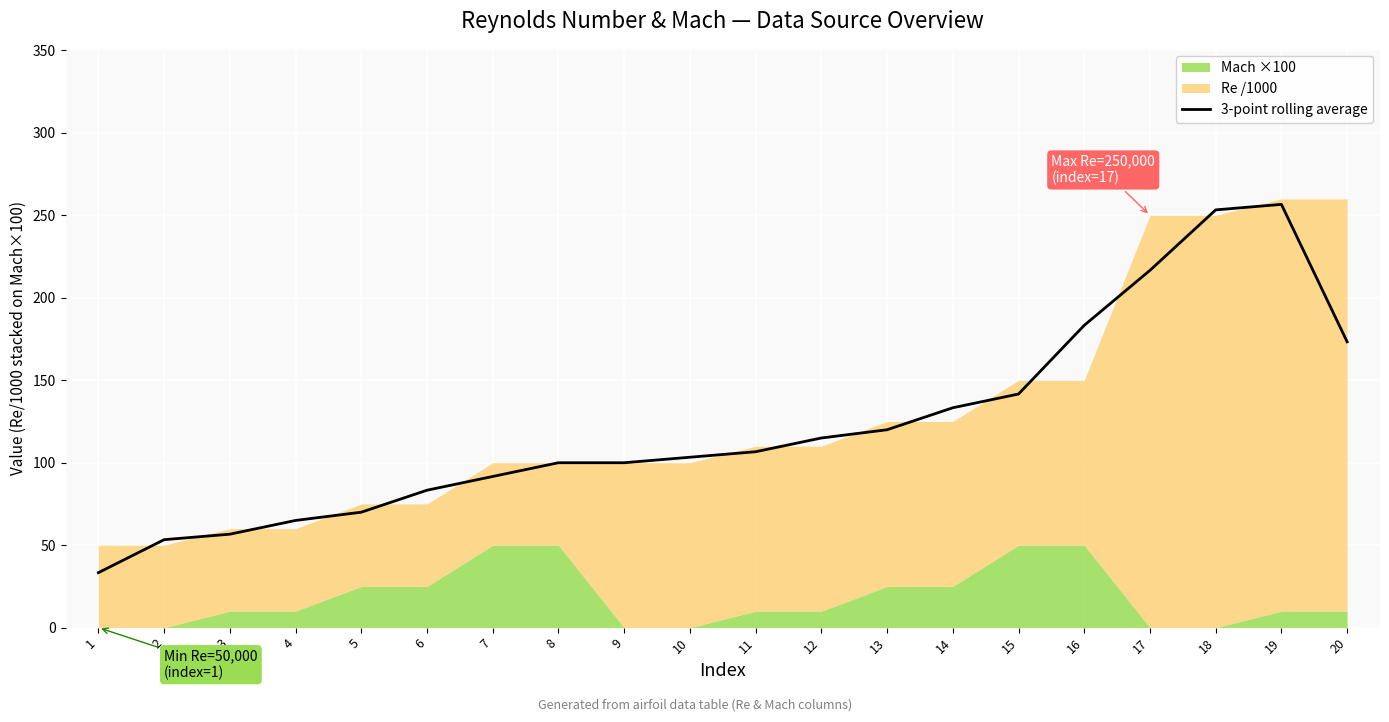

What is the value of the 19th point from the left?

256.7